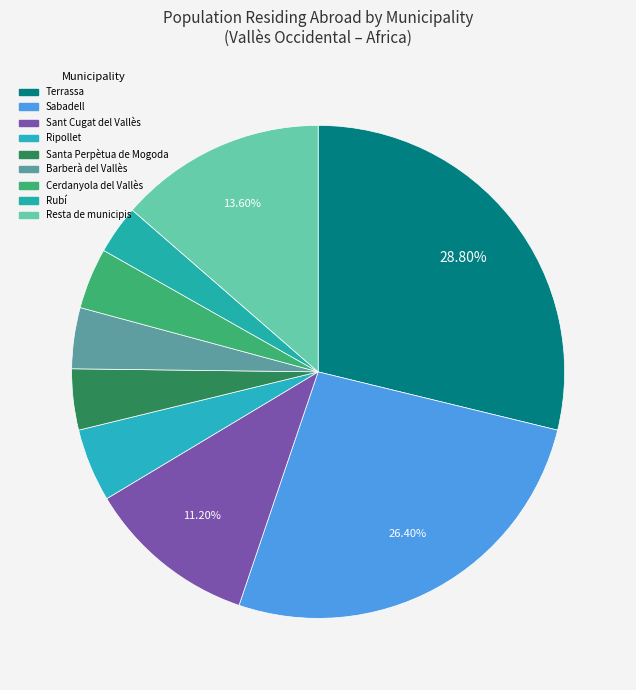

How many segments does this pie chart have?

9